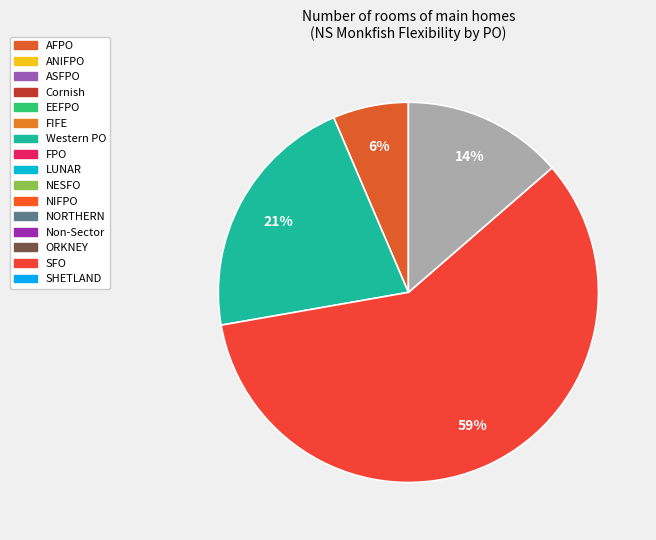

Which category has the biggest portion of the pie?

SFO